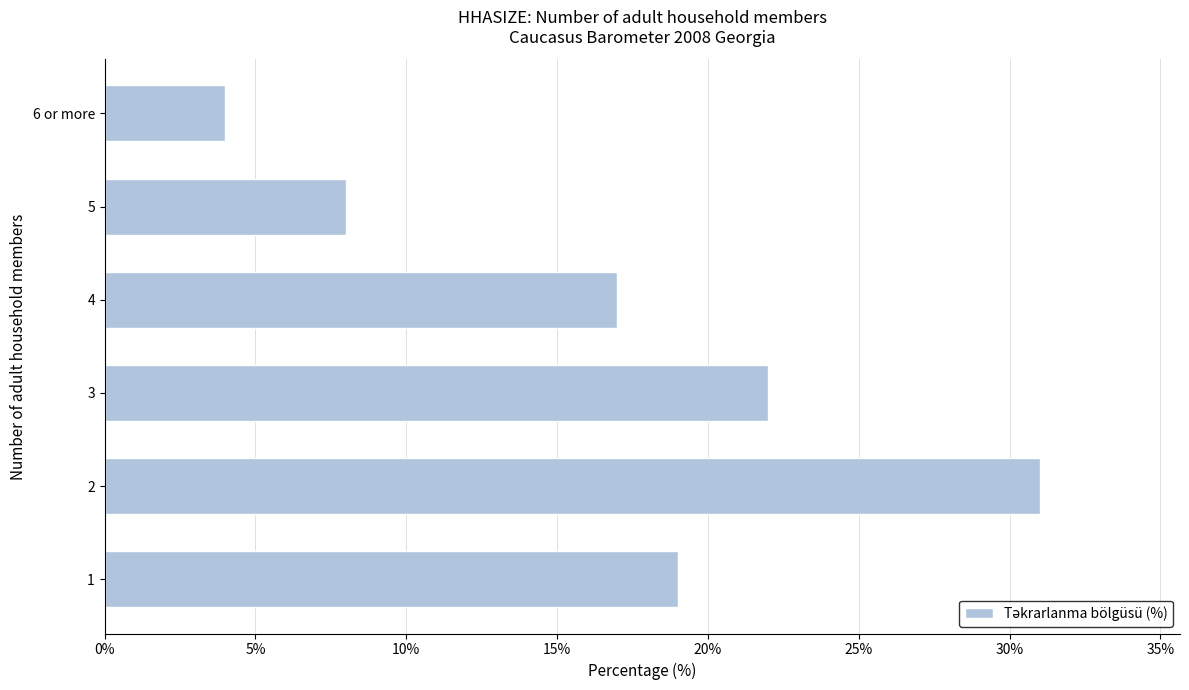

Does the chart contain stacked bars?

No